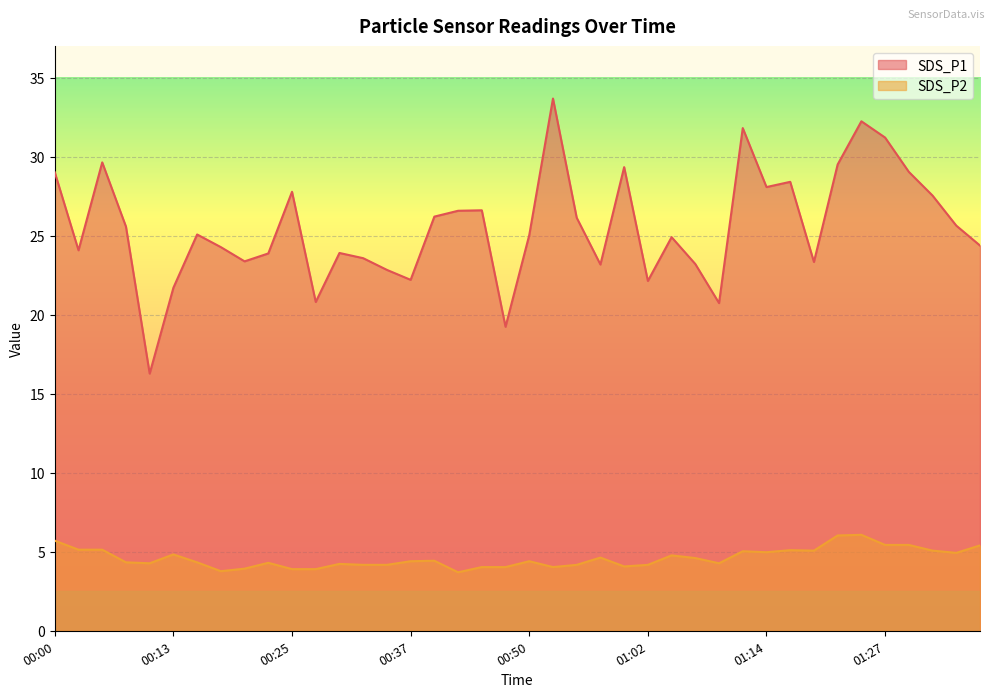

What is the value of the SDS_P1 point at the 13th from the left?

23.9